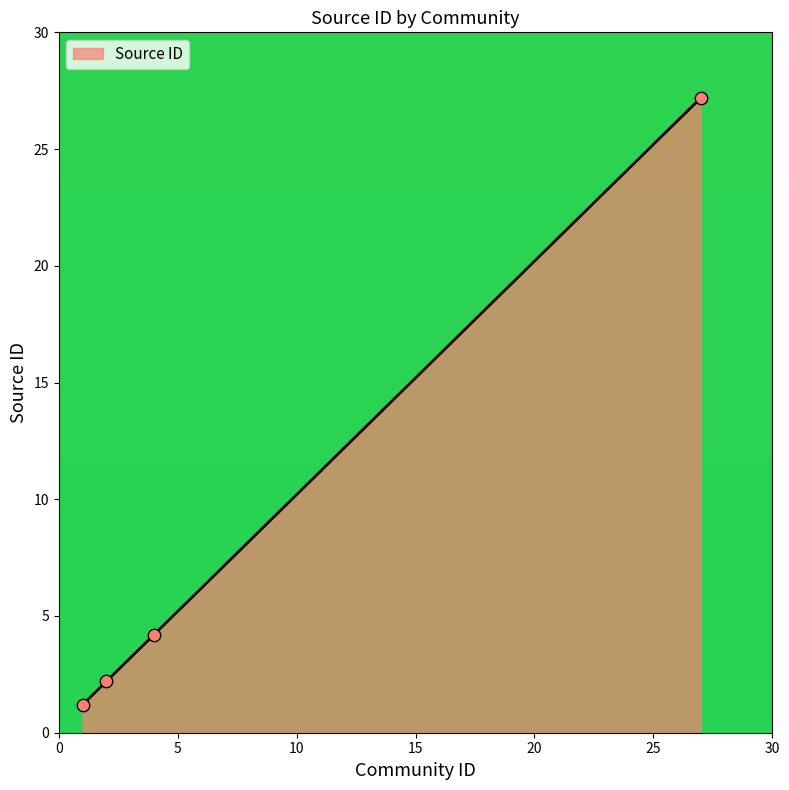

True or false: the data has more than 0 interior local peaks.

False